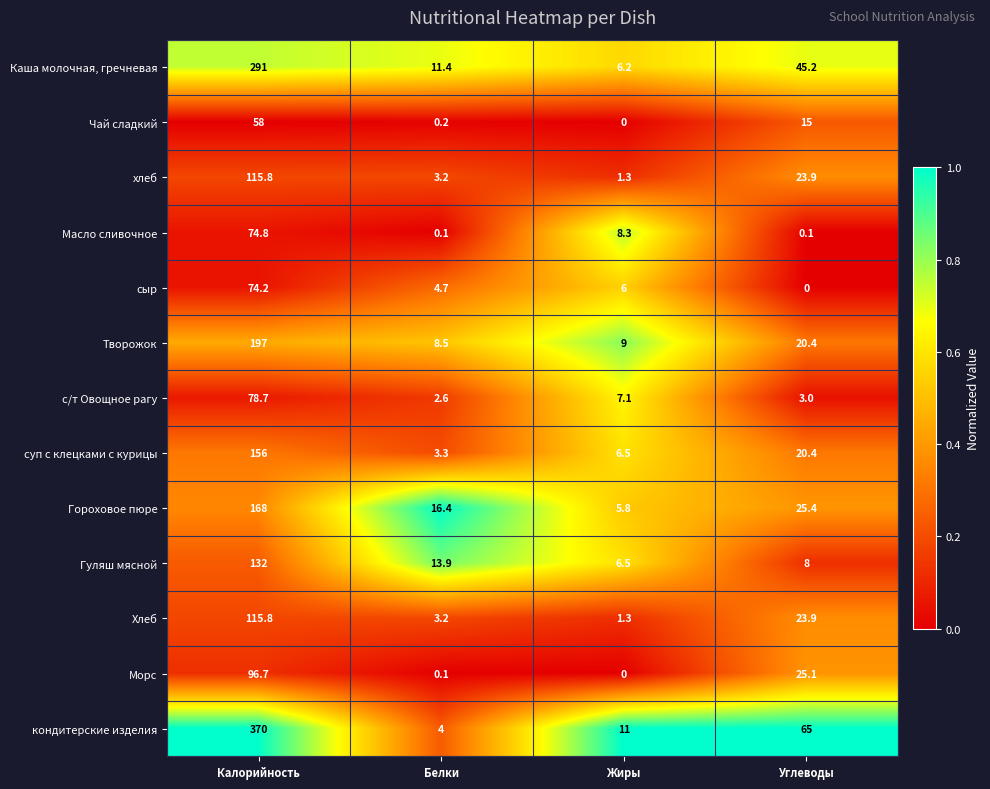

How many positive values does the Чай сладкий series have?

3